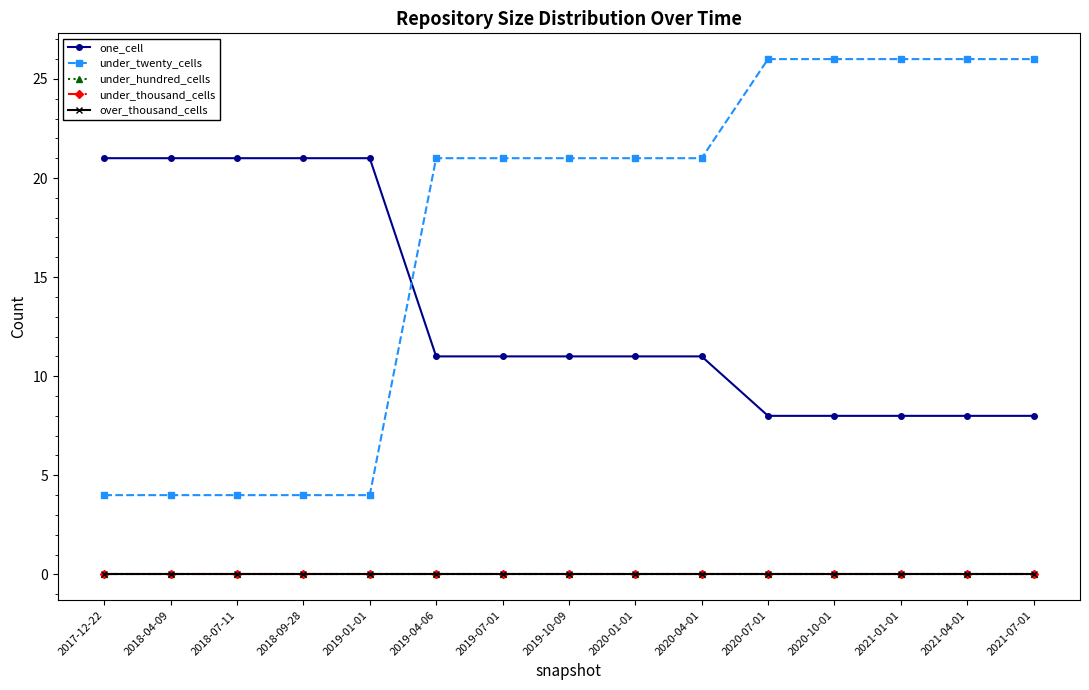

Does the chart have visible grid lines?

No